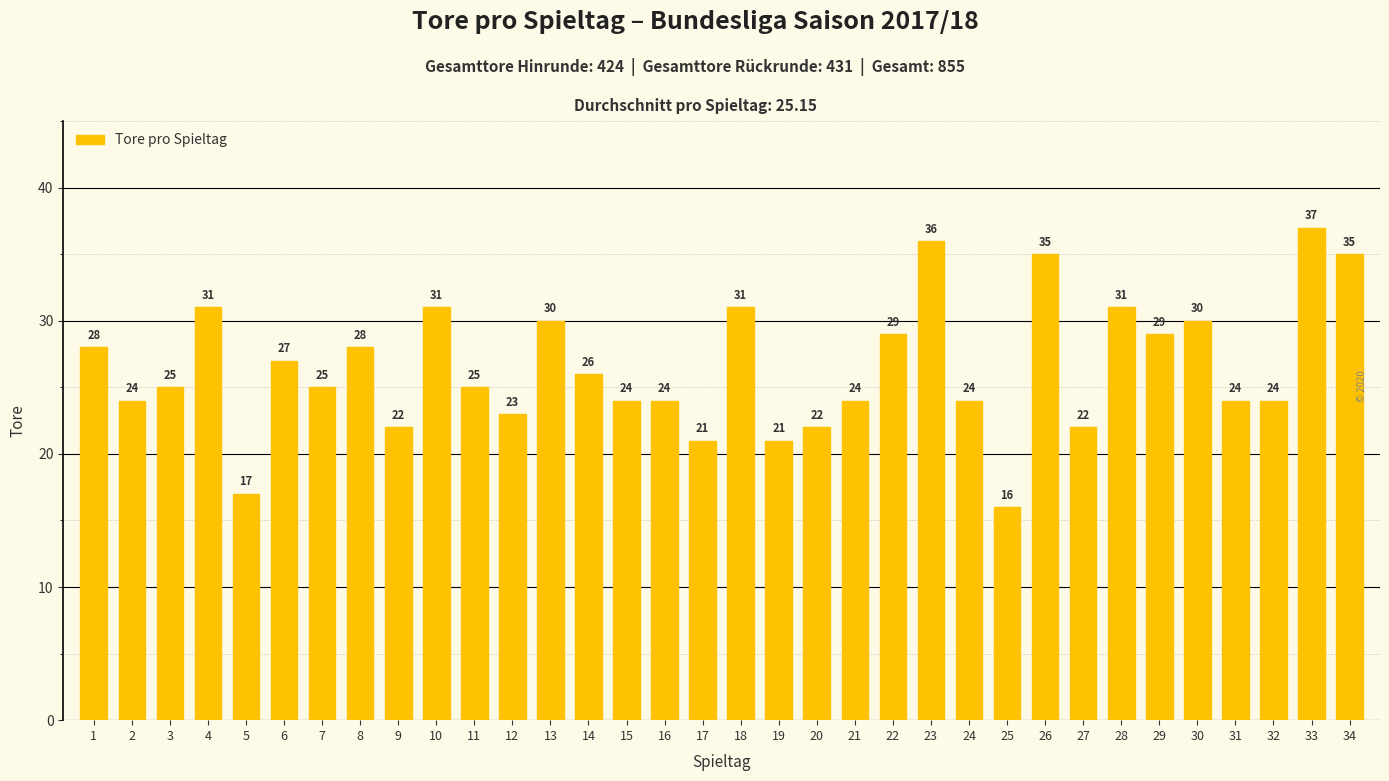

What is the change in value from 4 to 5?

-14